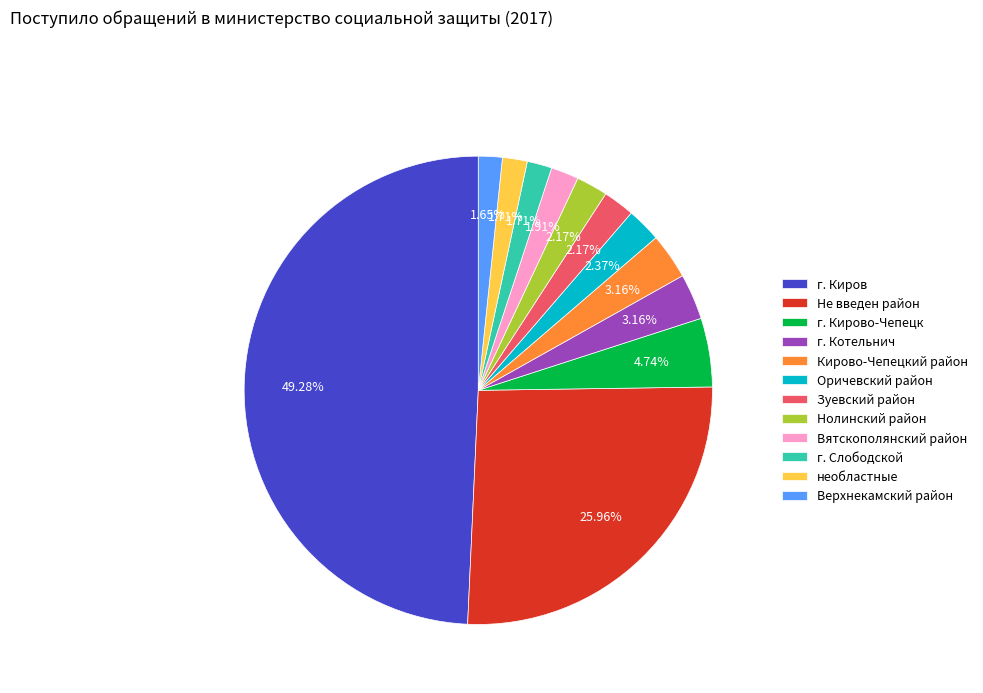

To the nearest percent, what percentage of the pie is г. Котельнич?

3%